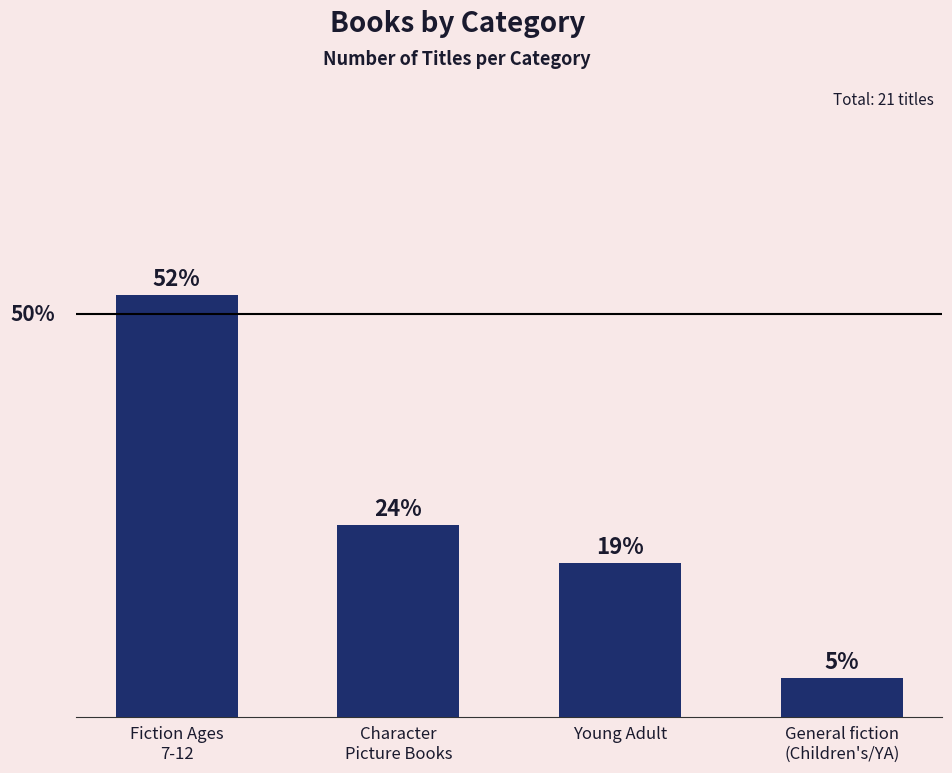

Are the bars grouped side by side (vs. stacked)?

No